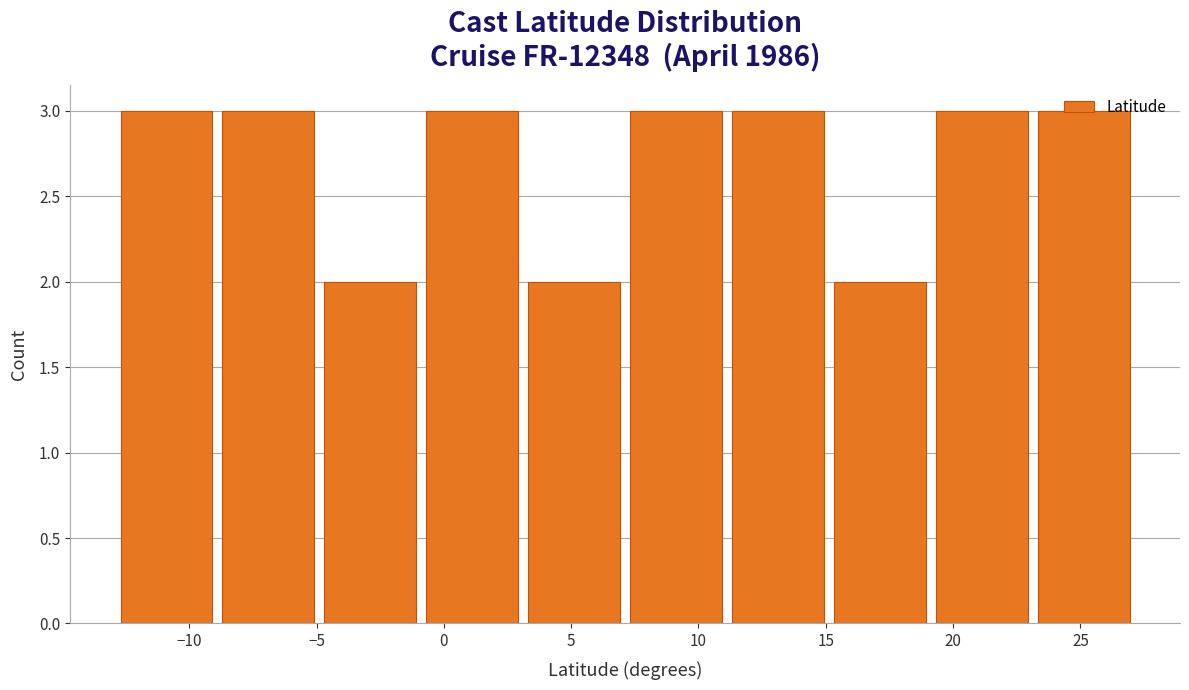

Reading left to right, transcribe this chart: for each bar, give the range it covers on the x-axis and its height. Neither the bar edges nor the heights are printed on the chart, so give them approximately, as read against the axes.

-13 to -9: 3
-9 to -5: 3
-5 to -1: 2
-1 to 3: 3
3 to 7: 2
7 to 11: 3
11 to 15: 3
15 to 19: 2
19 to 23: 3
23 to 27: 3